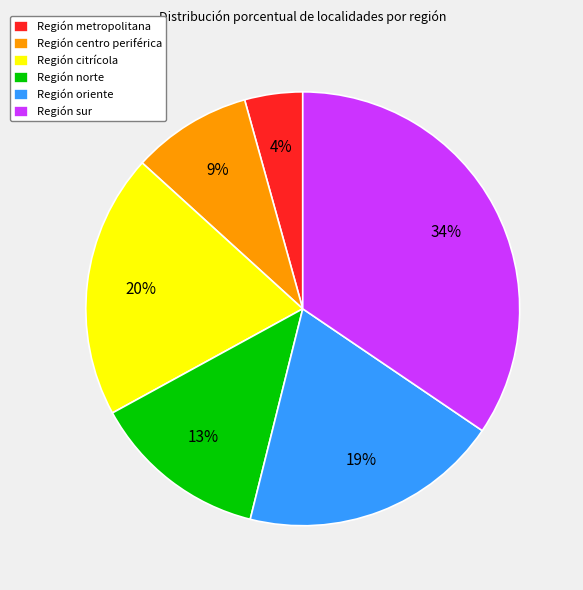

To the nearest percent, what portion does Región centro periférica represent?

9%